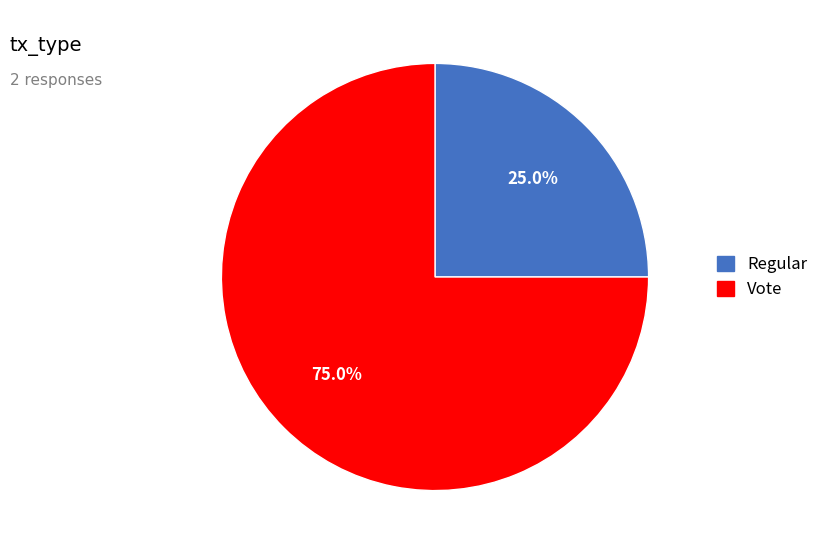

How many segments does this pie chart have?

2